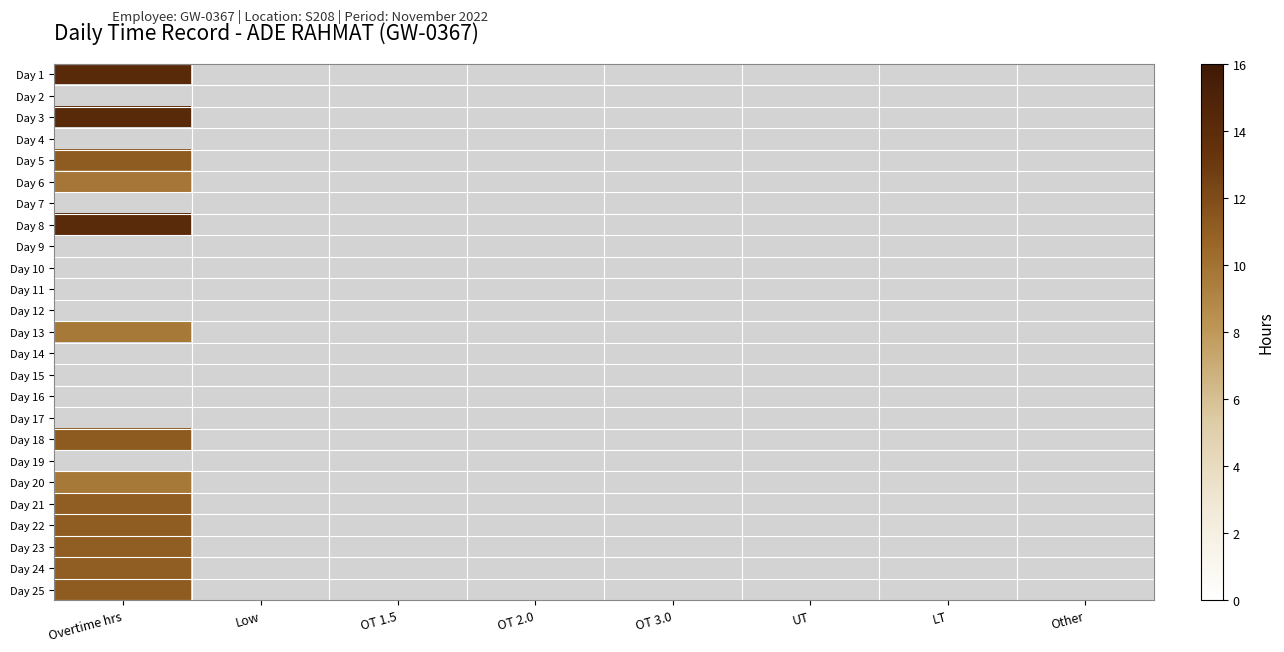

Is the value of Day 12 at OT 3.0 greater than the value of Day 17 at OT 3.0?

No